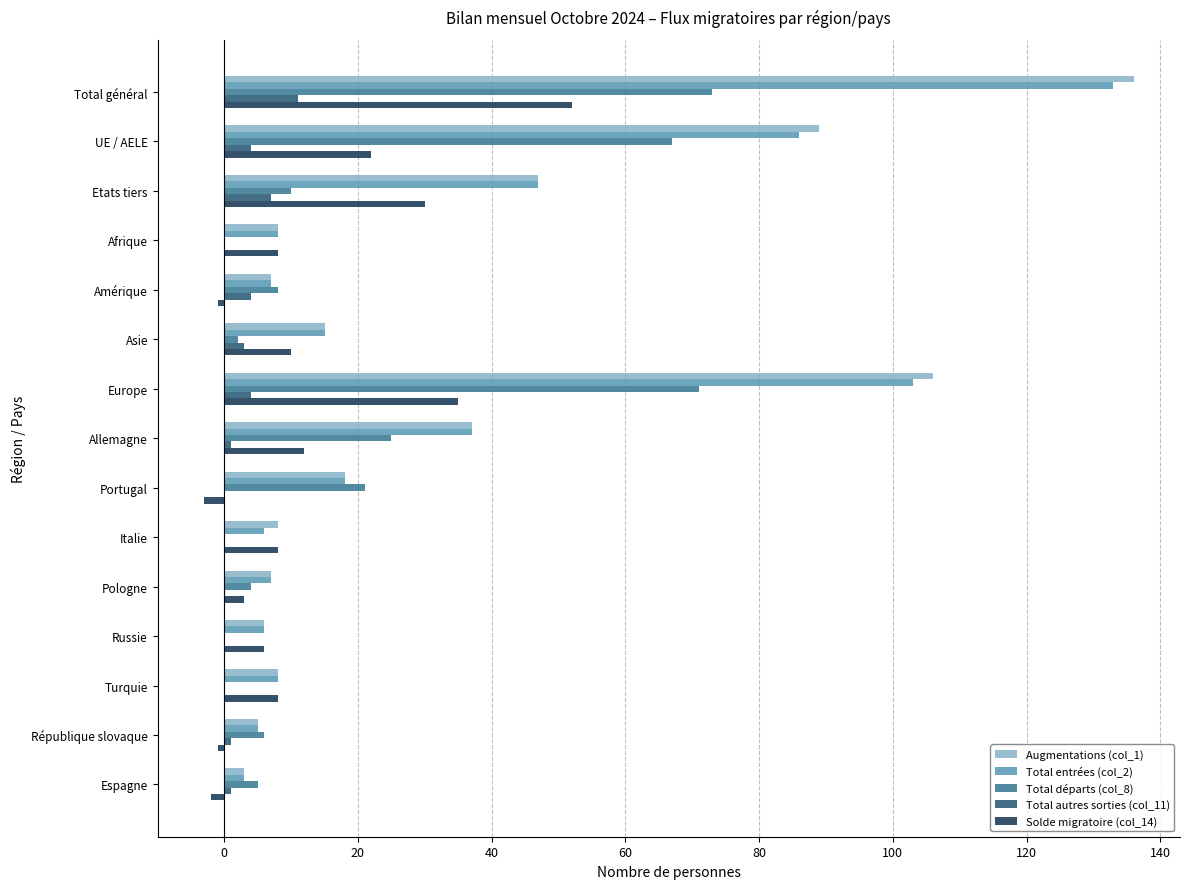

Which category has the highest value across all series?

Total général